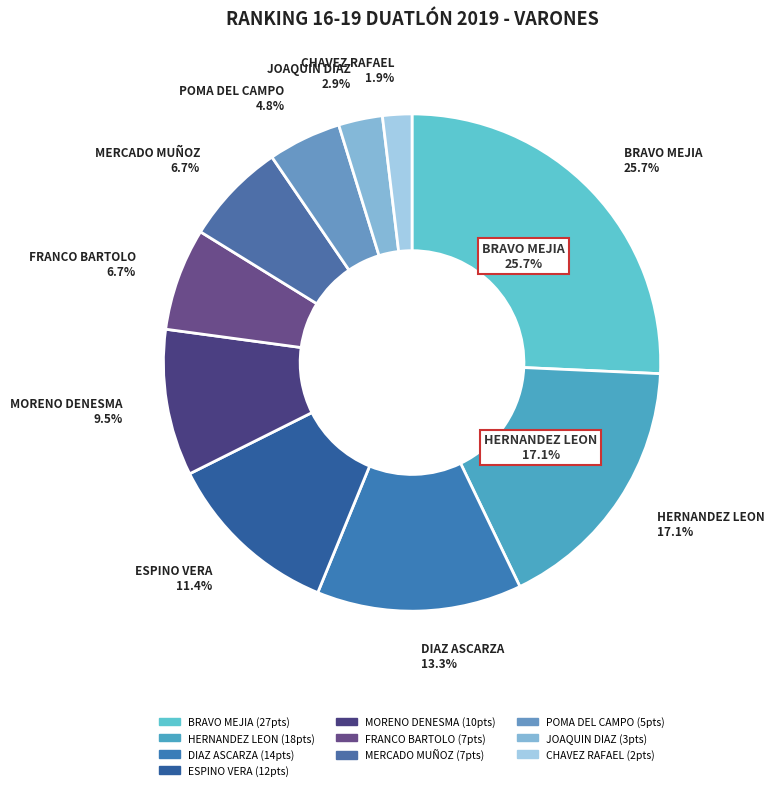

To the nearest percent, what is the average slice percentage?

10%